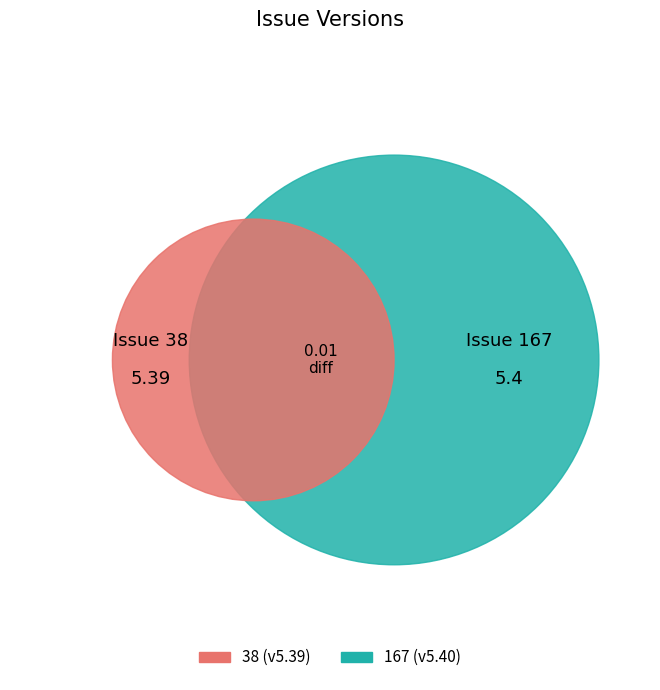

Which has a higher value, 167 or 38?

167